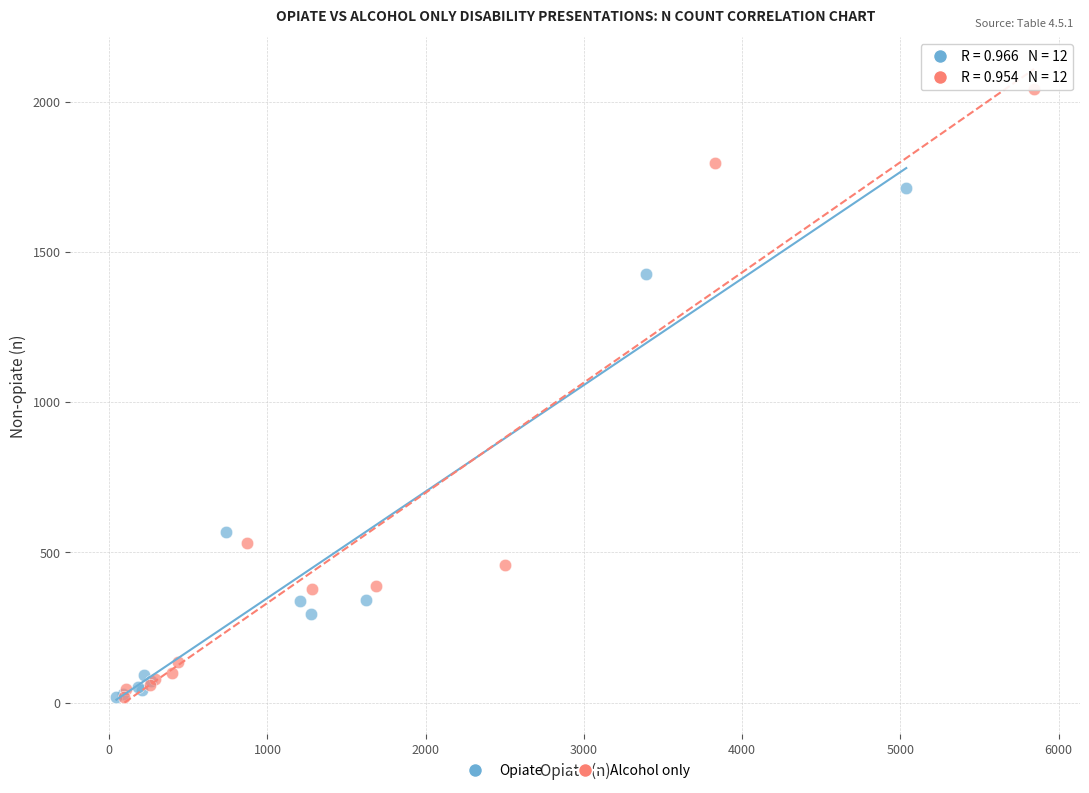

Which series has the largest Y range (max minus min)?

Alcohol only